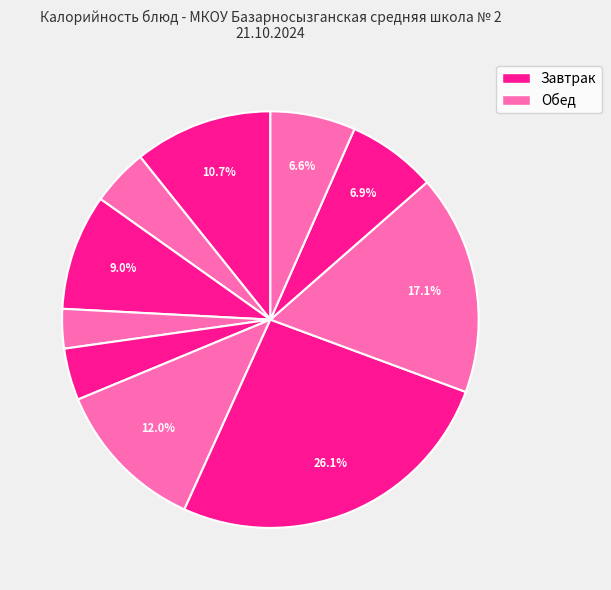

Is there any slice that represents more than half of the pie?

No